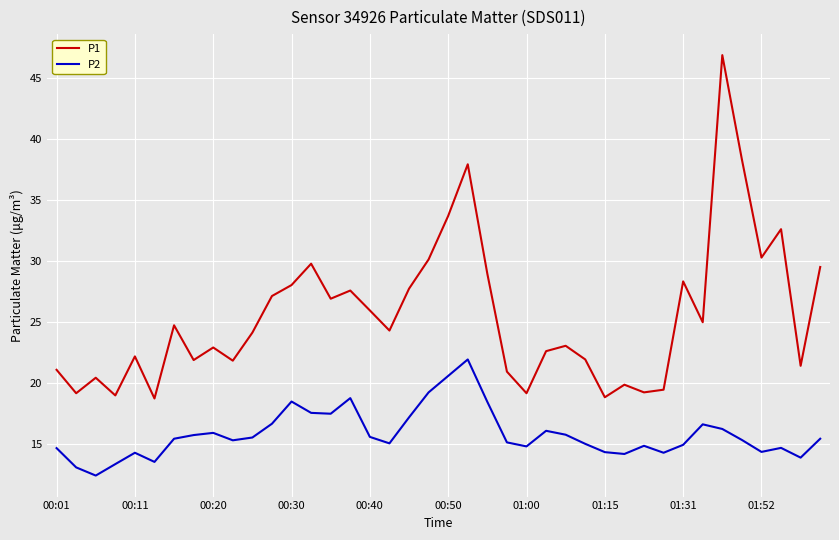

What is the smallest value displayed?

12.4